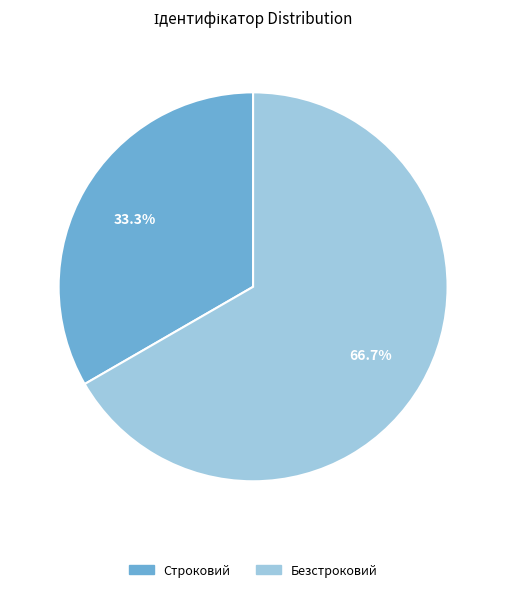

True or false: Безстроковий accounts for 53% of the total.

False